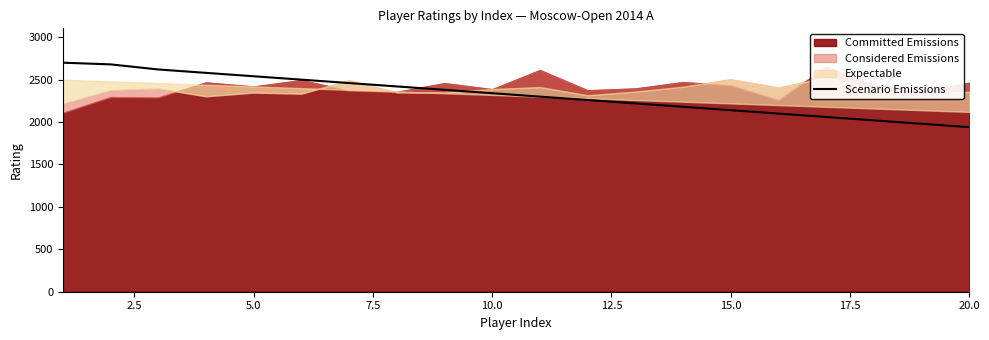

Does the chart have visible grid lines?

No